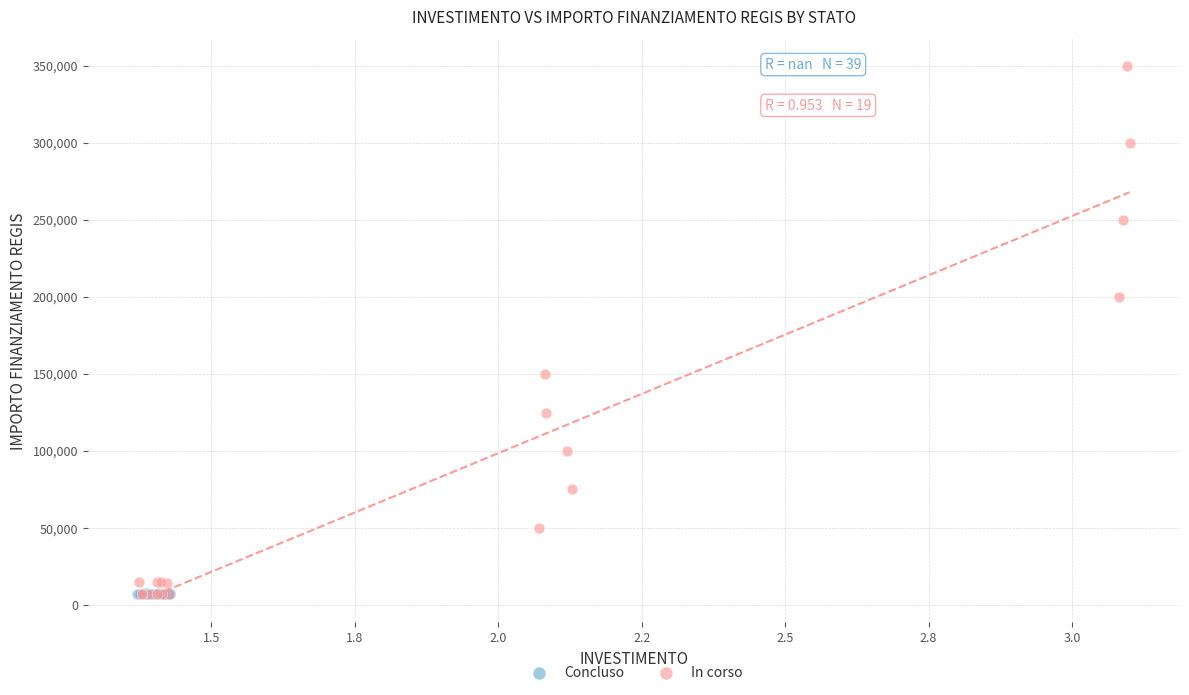

Which series has the widest spread of Y values?

In corso